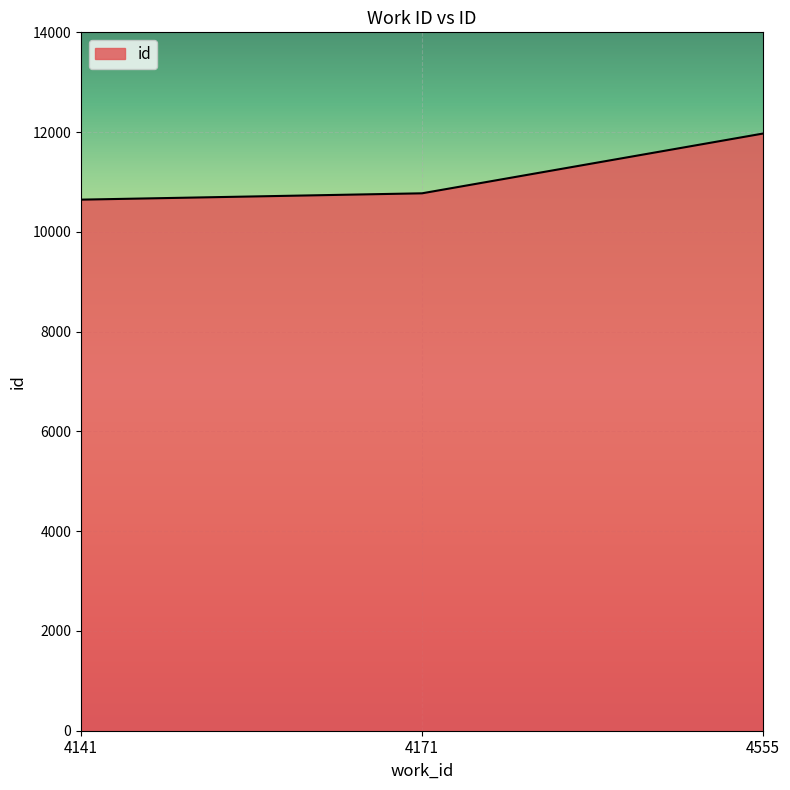

True or false: the data shows 6961 at 4171.

False